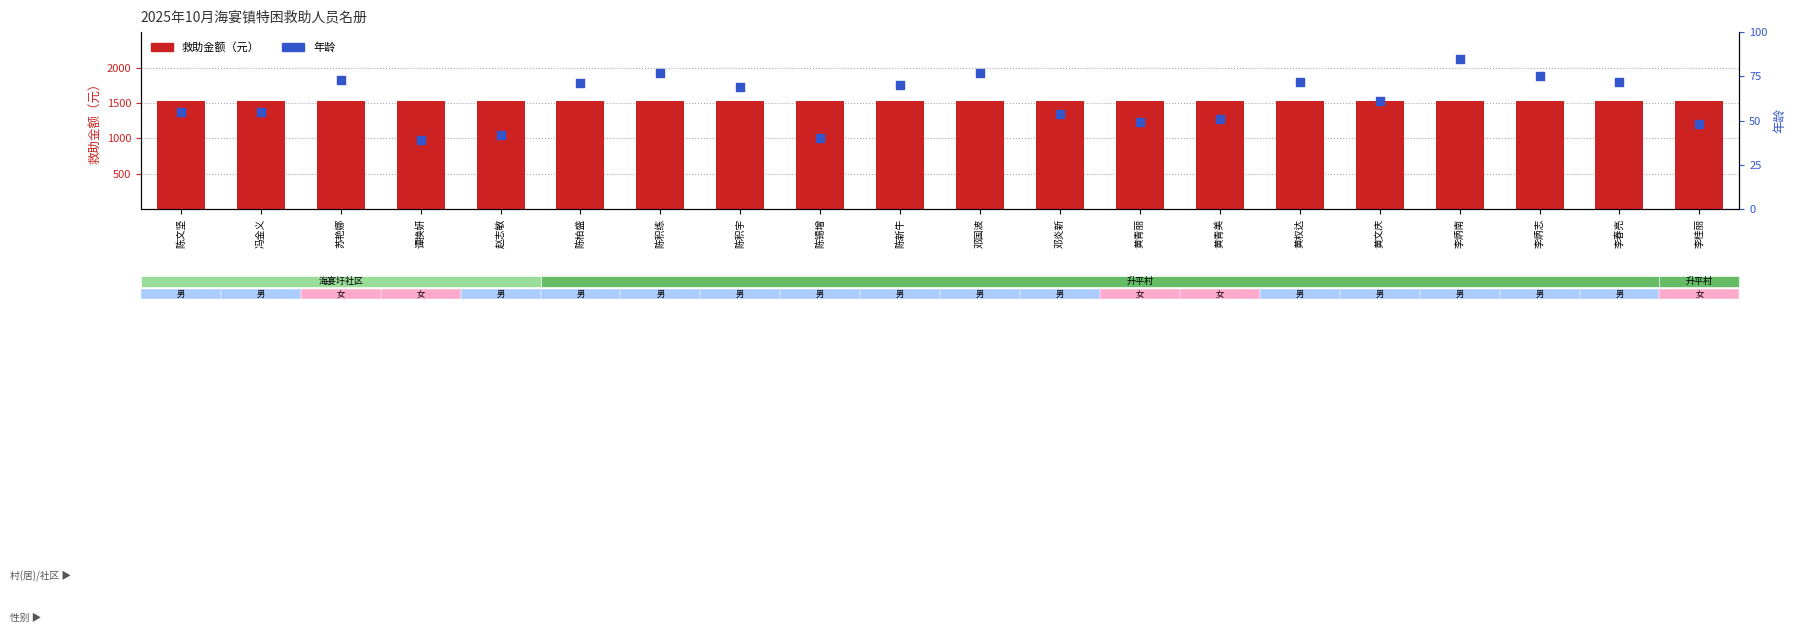

What are all the series names shown in the legend?

救助金额（元）, 年龄